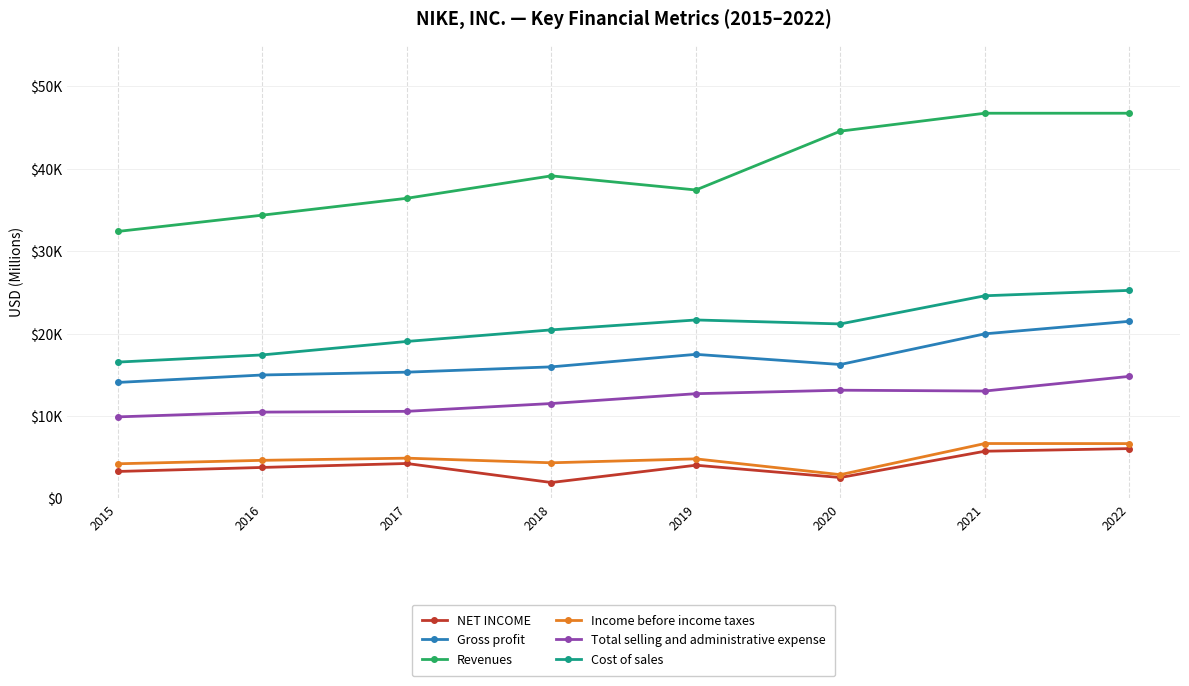

List the series in order of their peak value, highest first.

Revenues, Cost of sales, Gross profit, Total selling and administrative expense, Income before income taxes, NET INCOME